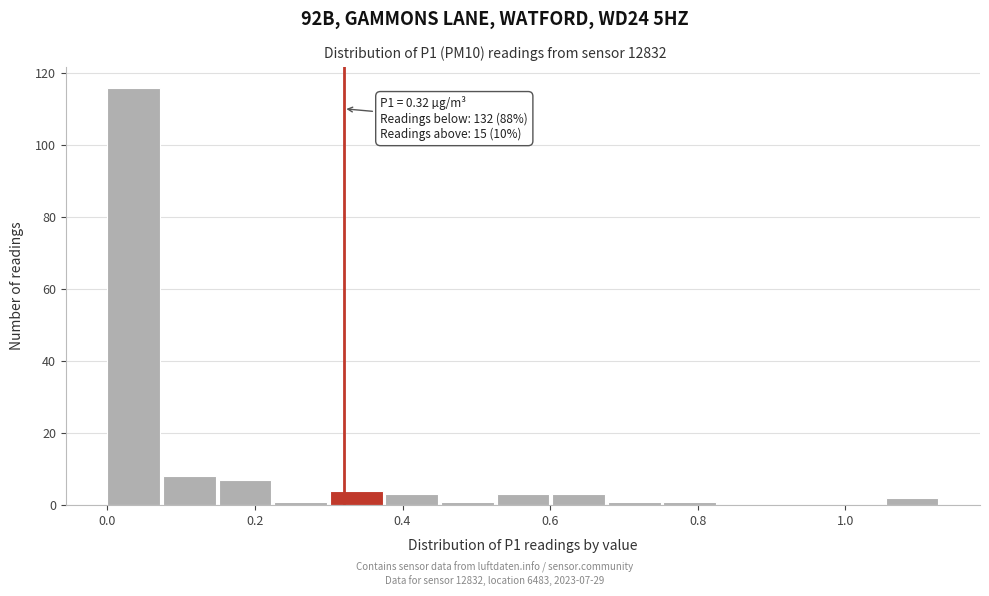

Around what value on the x-axis is the tallest bar? Give the approximate position of its centre, as read against the axis.

0.04